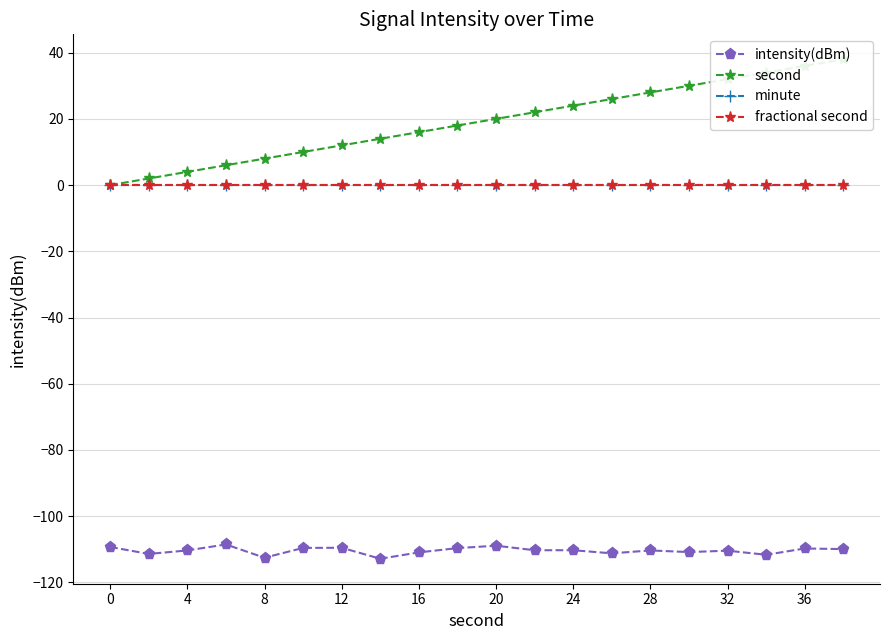

Does the chart have visible grid lines?

Yes